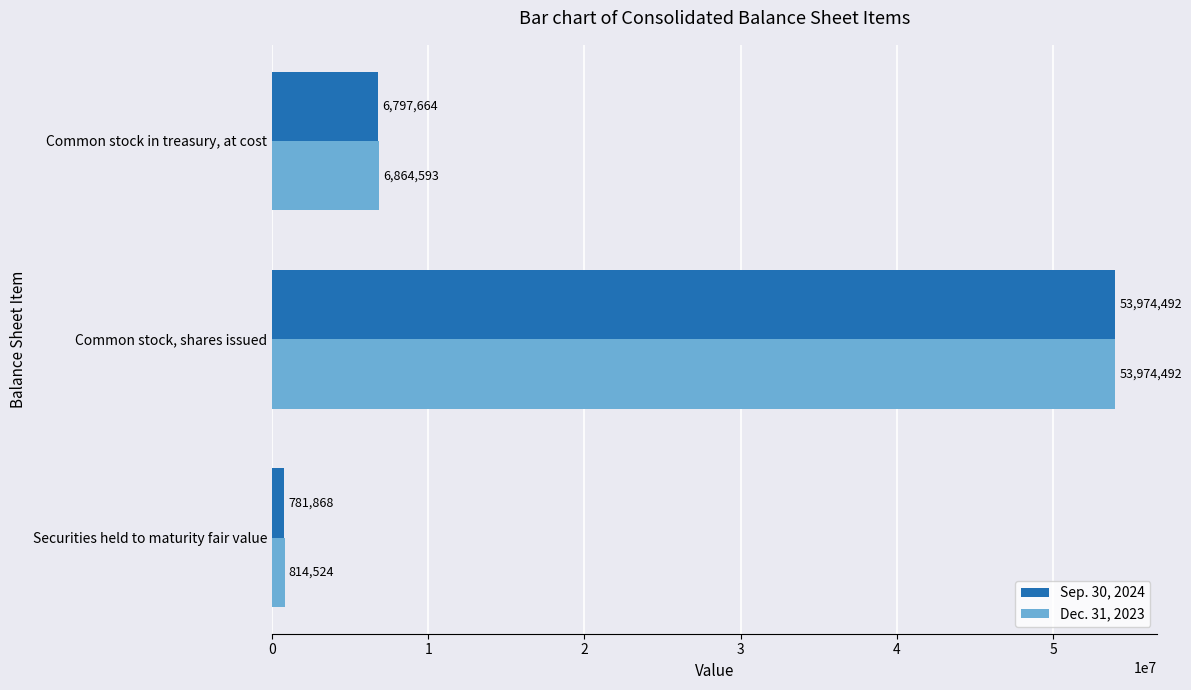

What is the difference between the second highest and minimum values in the Dec. 31, 2023 series?

6050069